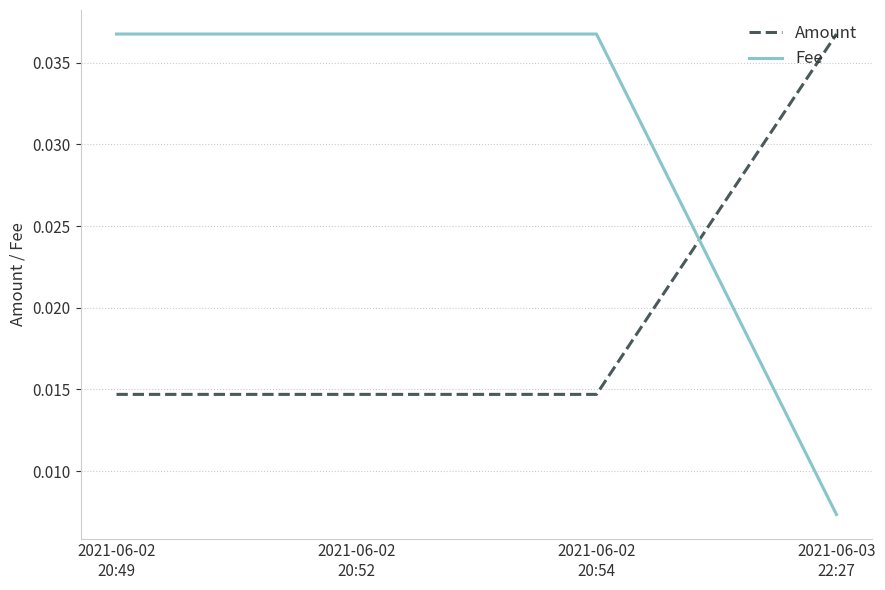

Which series has the largest range (max minus min)?

Fee